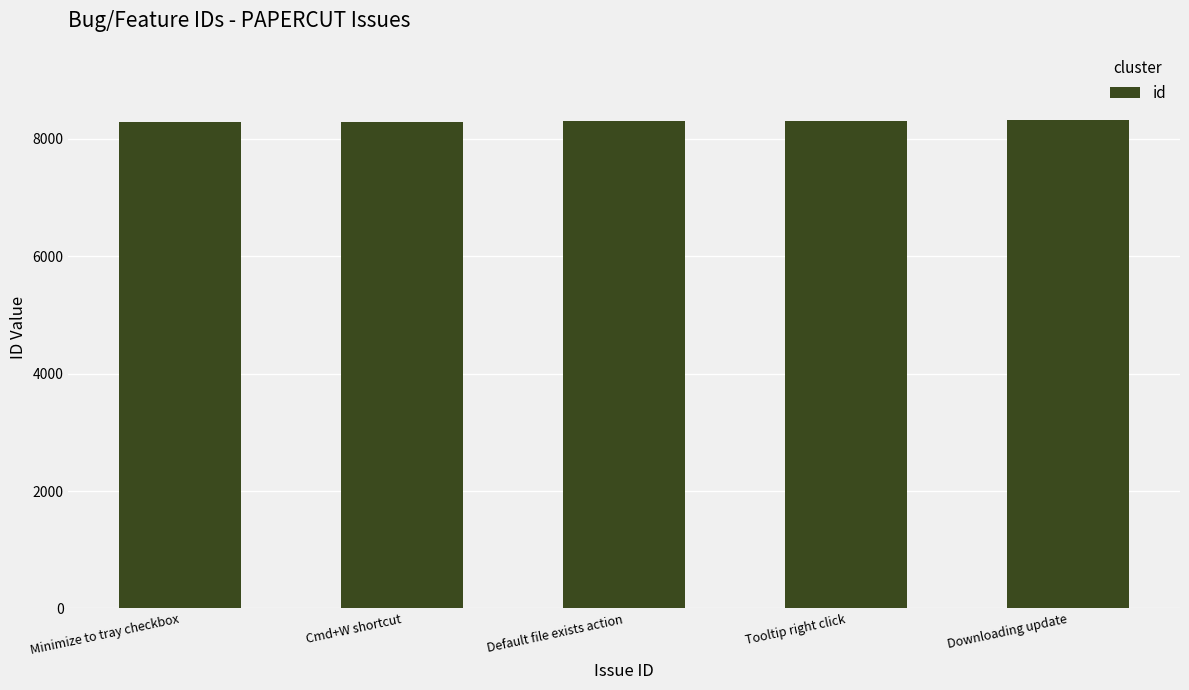

What is the label of the 3rd bar from the right?

Default file exists action